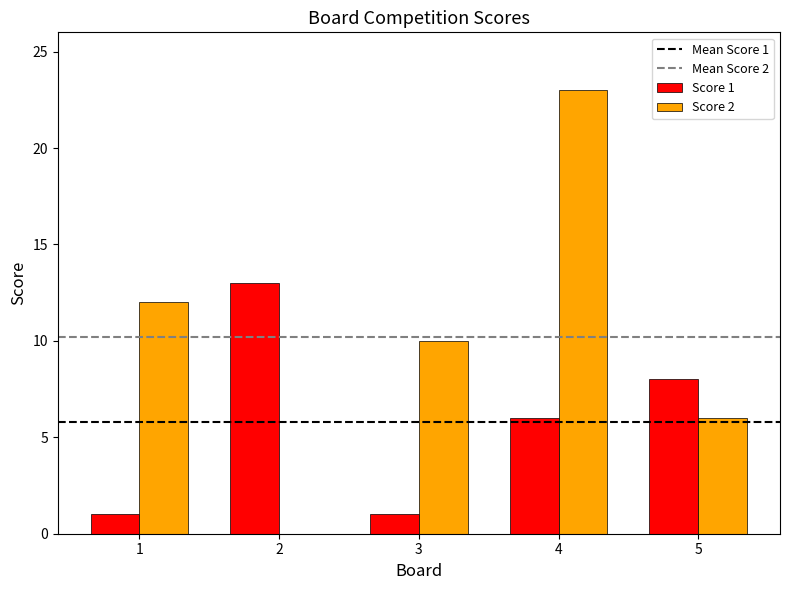

What is the sum of the Score 2 values at 2 and 5?

6